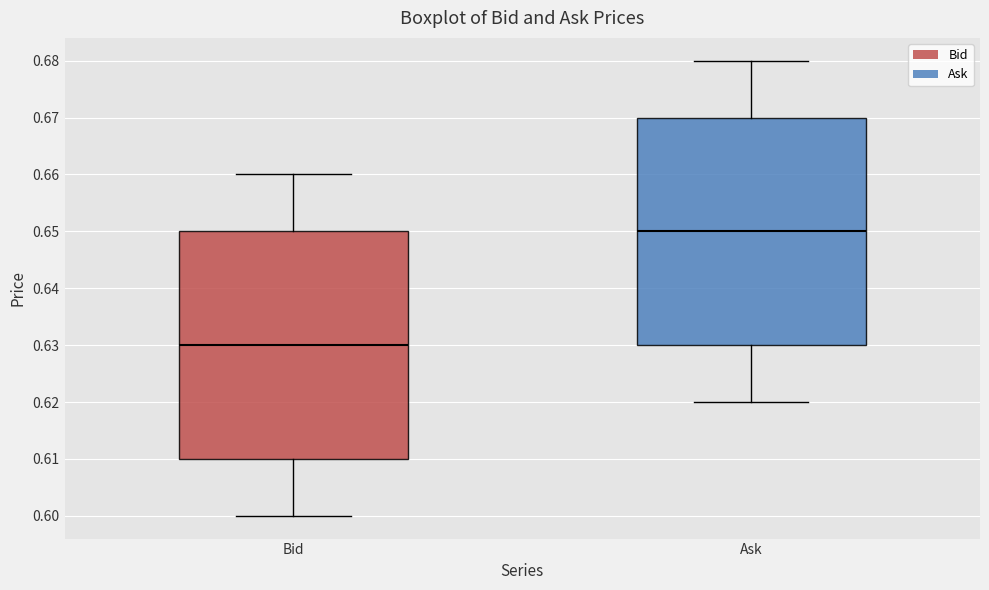

Reading left to right, transcribe this box plot: for each box, give where its median line is, the range the box spans, and where its two whiskers end, as read against the y-axis. The values are not printed on the chart, so give them approximately, as read against the axis.

Bid: median 0.63, box 0.61 to 0.65, whiskers 0.60 to 0.66
Ask: median 0.65, box 0.63 to 0.67, whiskers 0.62 to 0.68